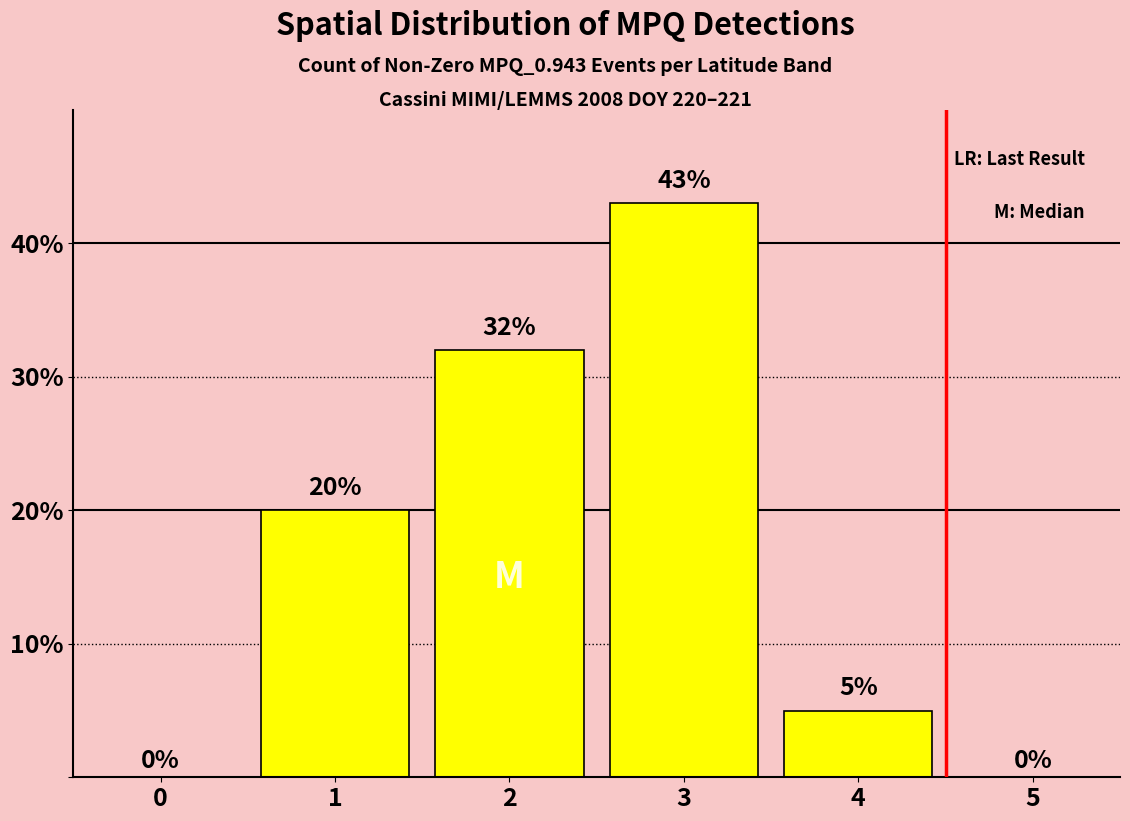

How many positive values are there?

4